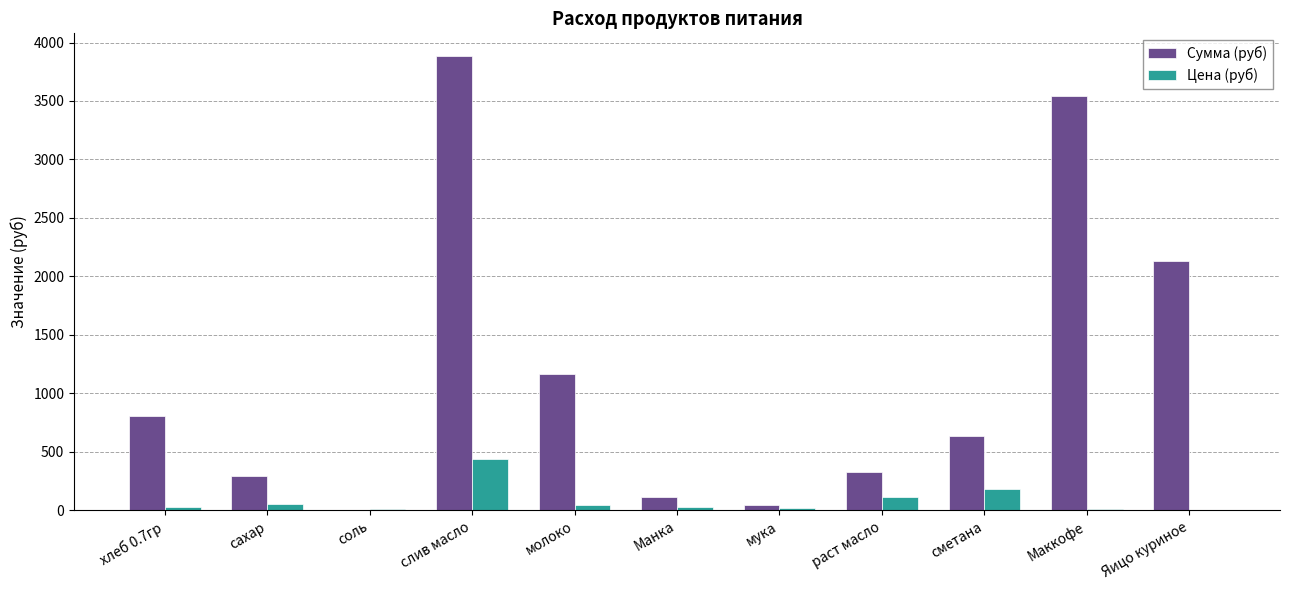

What is the sum of all Цена (руб) values?

948.5